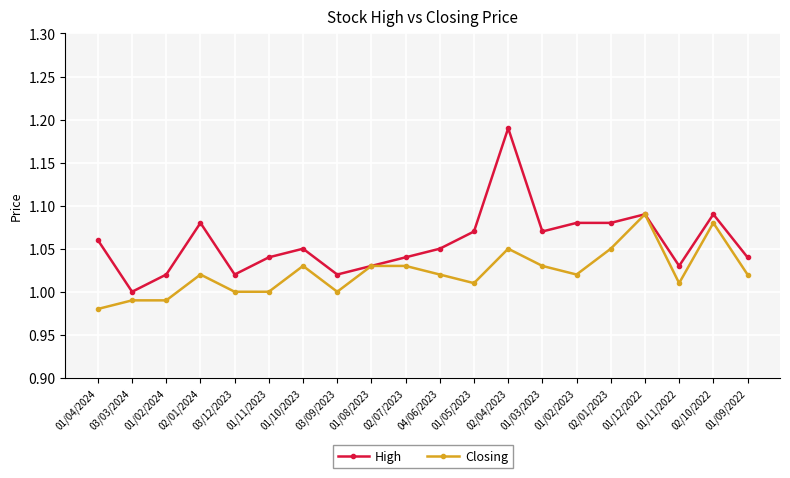

The High series shows 1.9 at 04/06/2023. True or false?

False